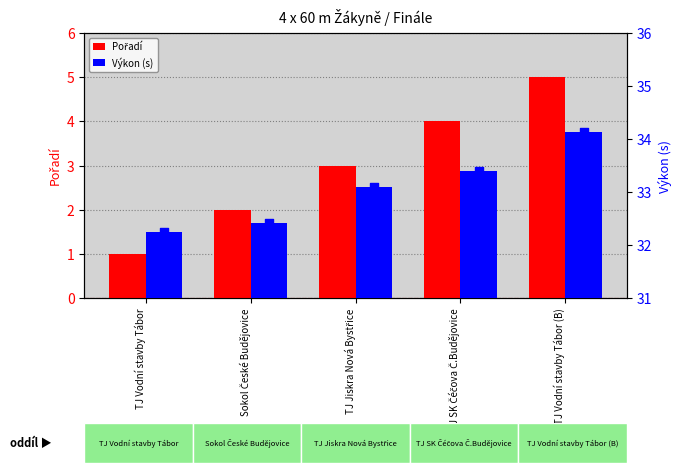

What are all the series names shown in the legend?

Pořadí, Výkon (s)